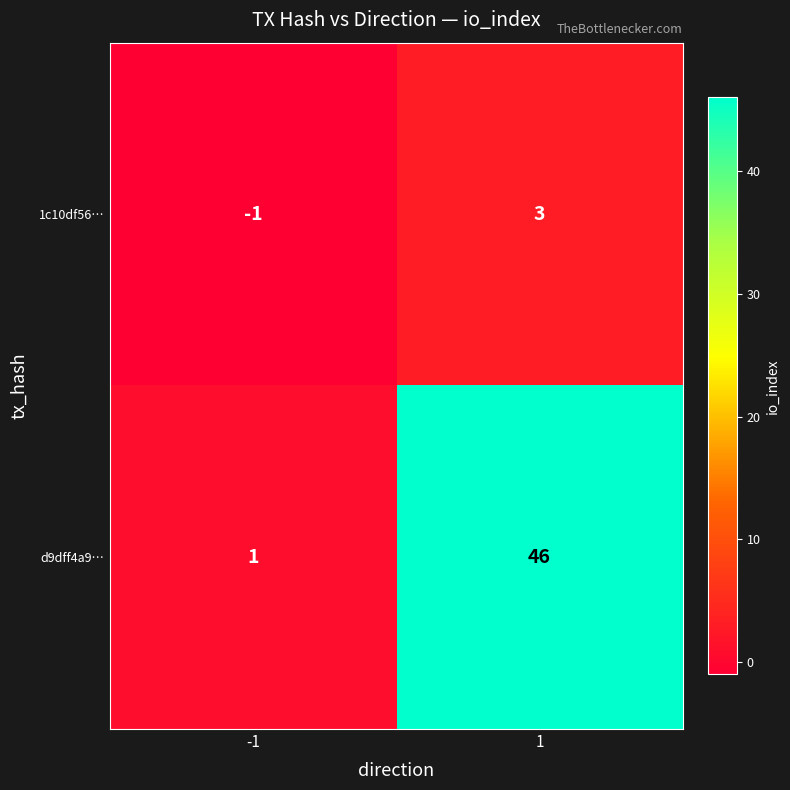

Is it true that 1c10df56… equals 3 at 1?

True